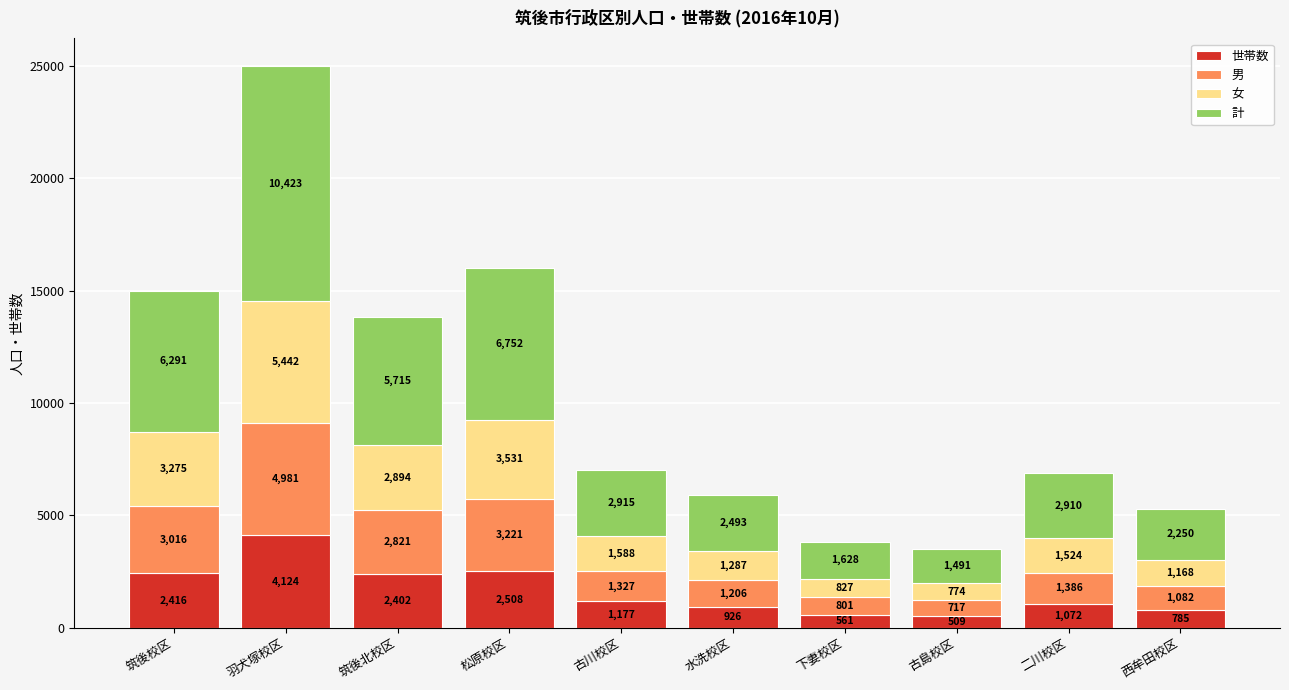

Rank the categories by 世帯数 value from lowest to highest.

古島校区, 下妻校区, 西牟田校区, 水洗校区, 二川校区, 古川校区, 筑後北校区, 筑後校区, 松原校区, 羽犬塚校区